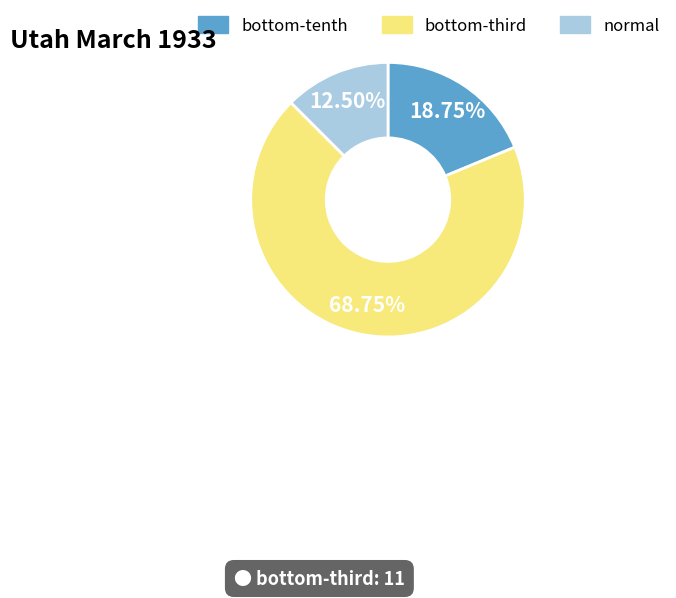

How many segments does this pie chart have?

3